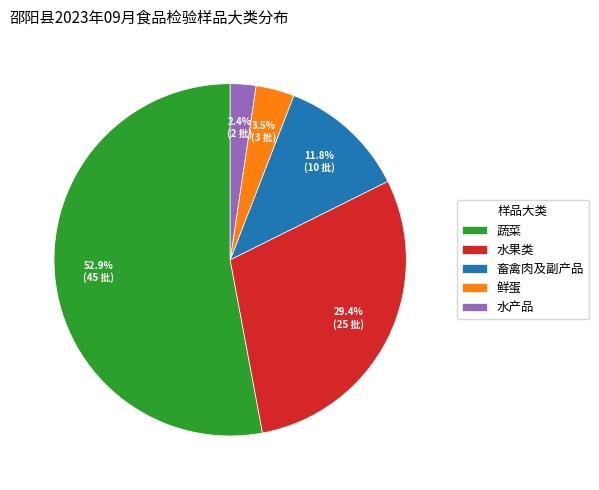

Between 鲜蛋 and 水产品, which is larger?

鲜蛋